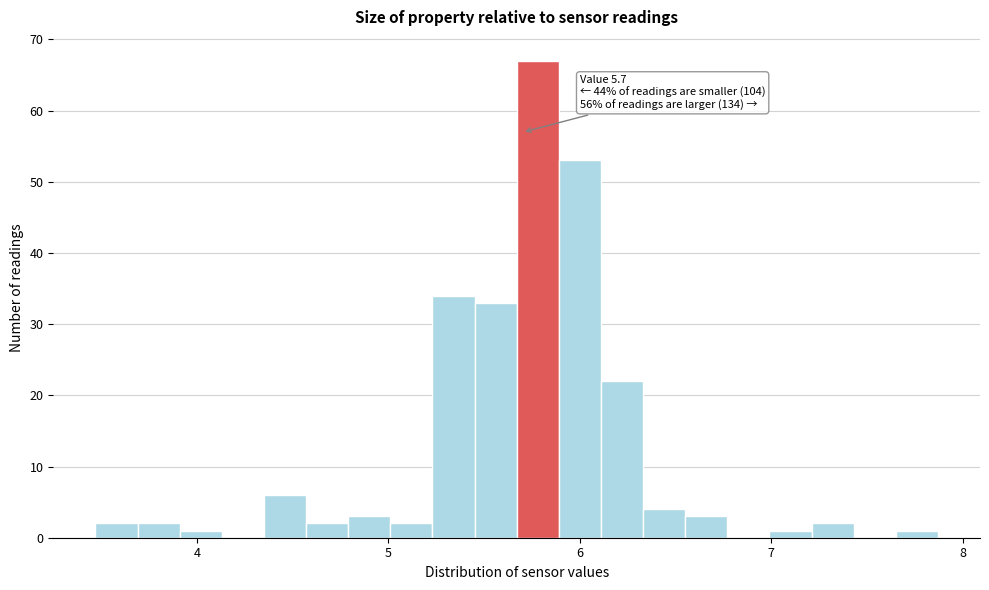

Read against the x-axis, roughly where is the centre of the tallest bar?

5.8